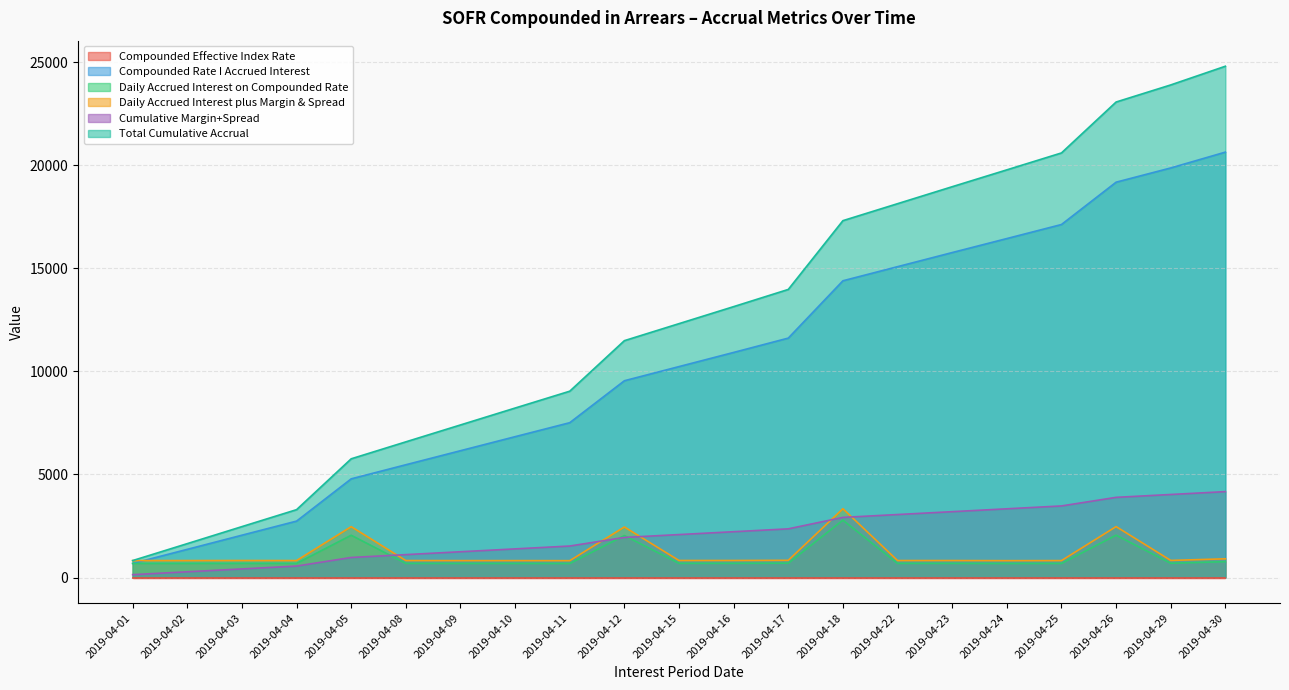

True or false: Daily Accrued Interest on Compounded Rate and Compounded Effective Index Rate cross at least once.

False